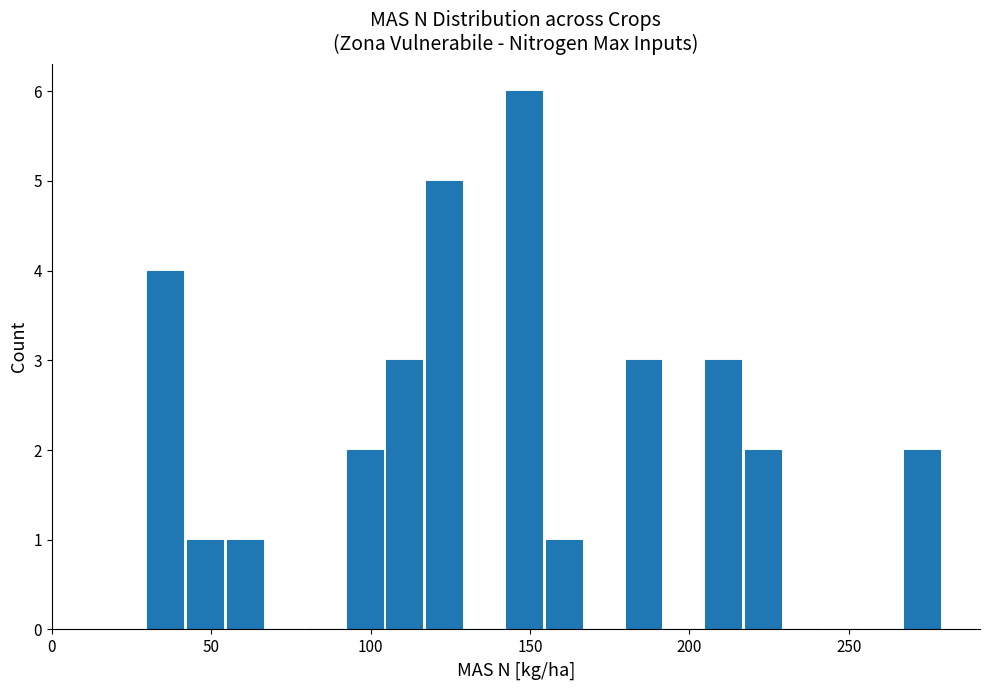

Read against the x-axis, roughly where is the centre of the tallest bar?

150